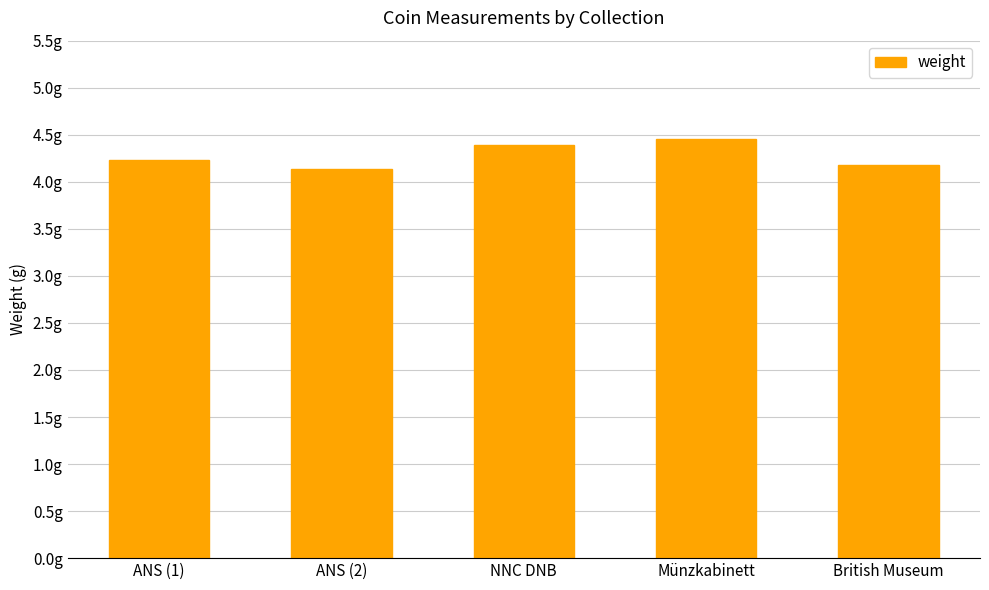

List the labels in order of value, largest first.

Münzkabinett, NNC DNB, ANS (1), British Museum, ANS (2)